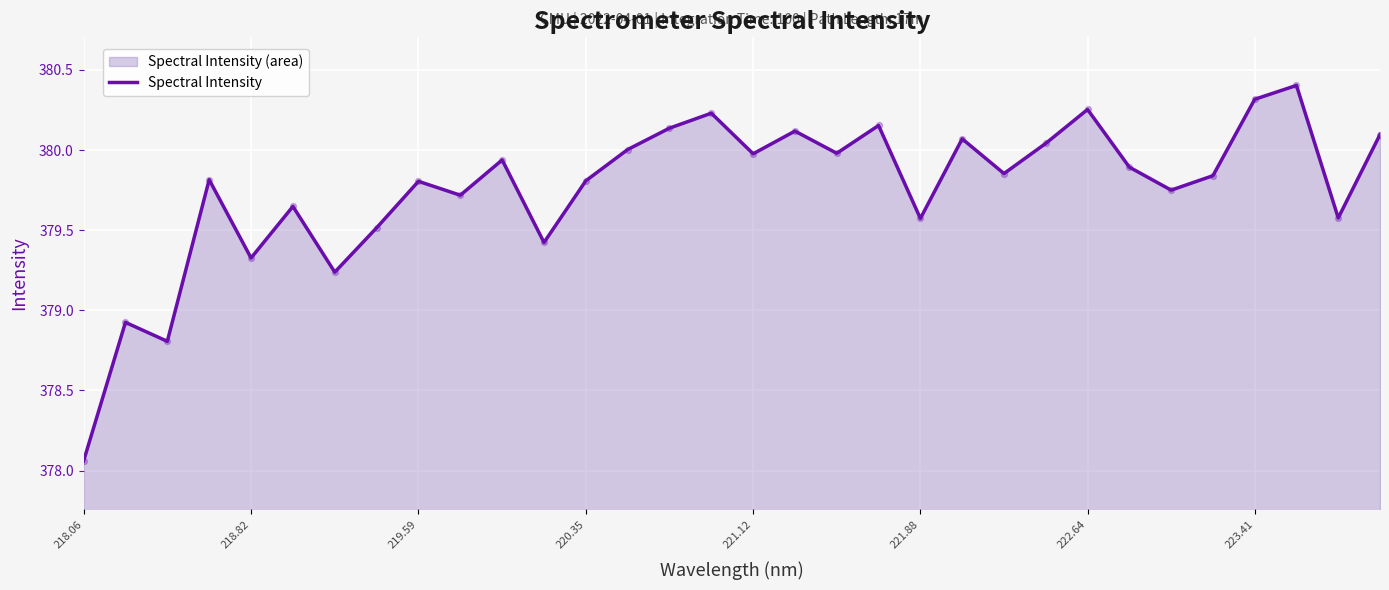

What is the ratio of the value at 219.59 to the value at 218.82?

1.0